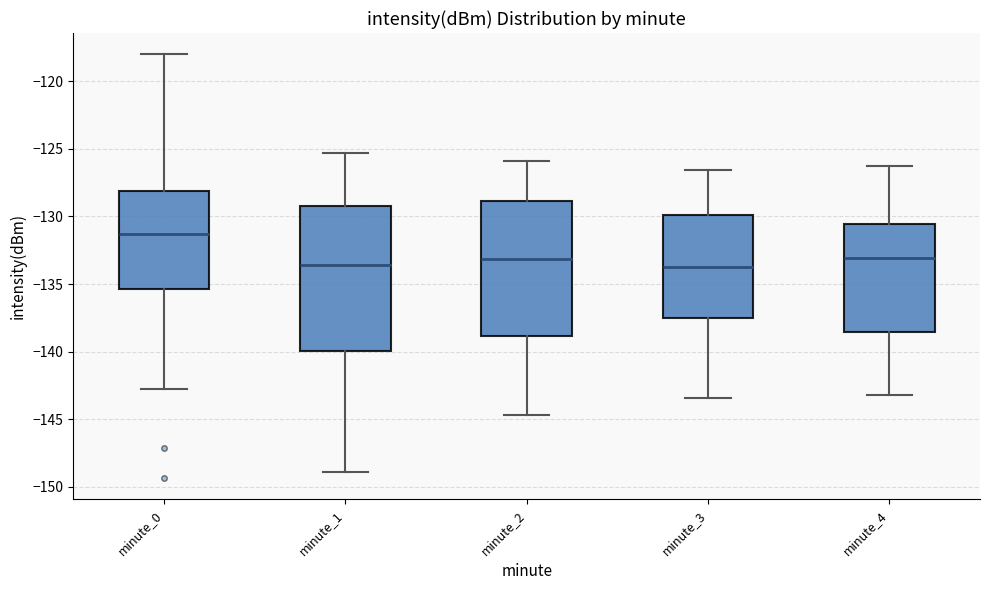

Comparing the boxes themselves (not the whiskers), which one is the tallest?

minute_1